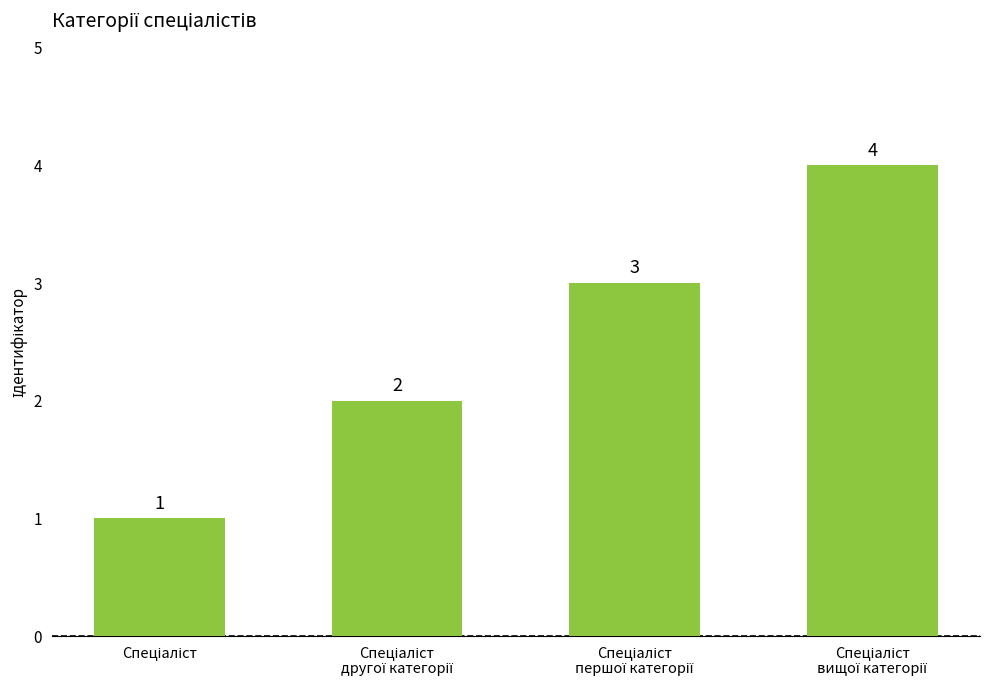

What is the maximum value shown in the chart?

4